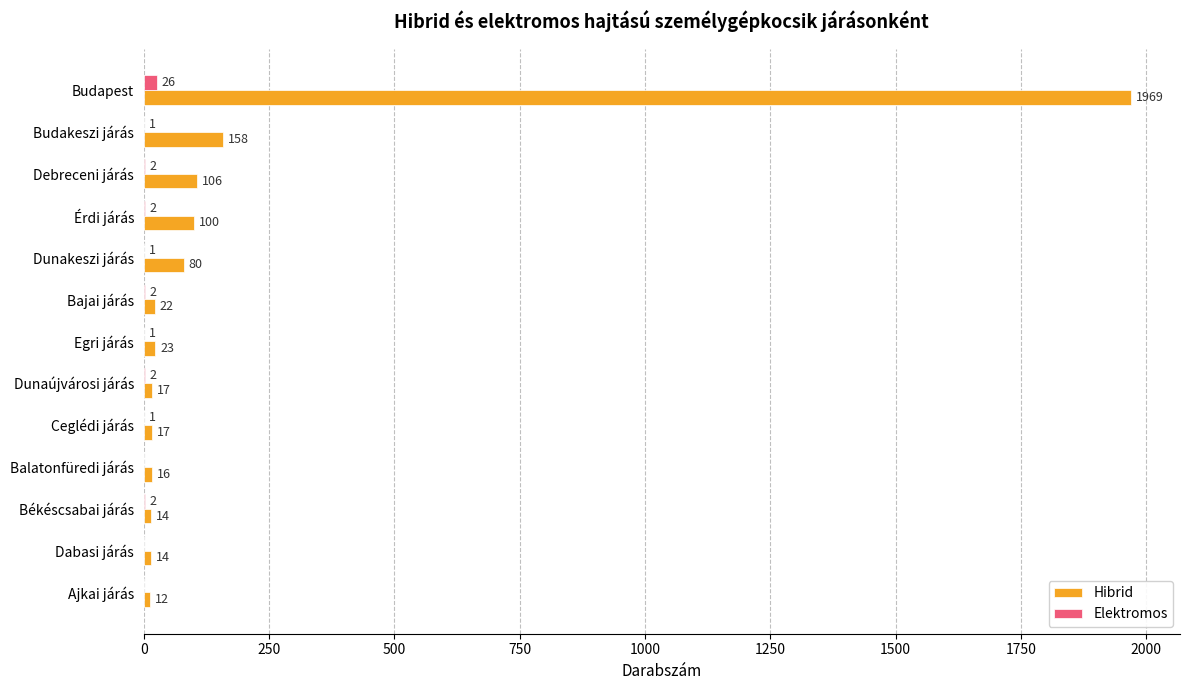

What is the sum of the Elektromos values at Egri járás and Érdi járás?

3